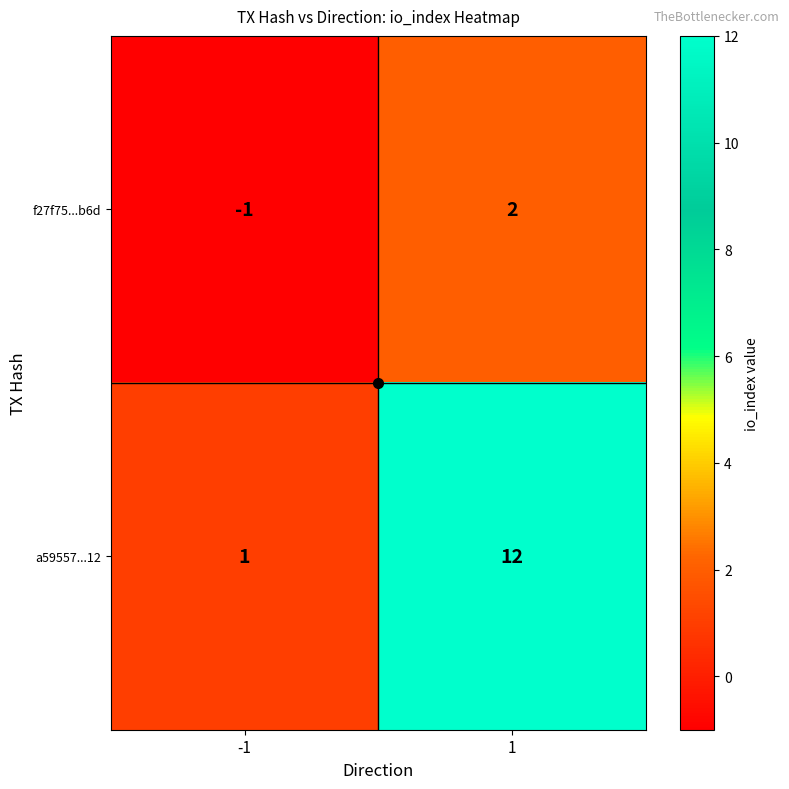

Is the value of f27f75...b6d at -1 greater than the value of a59557...12 at -1?

No